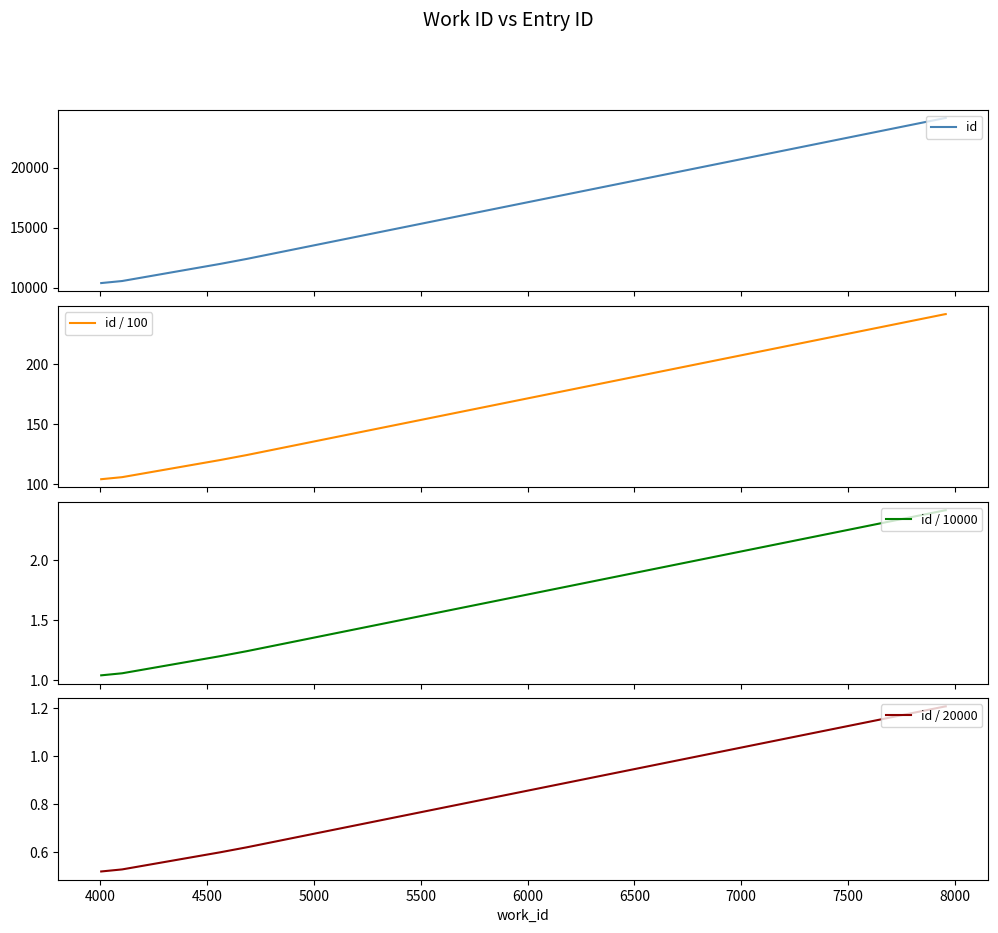

True or false: id / 10000 and id / 20000 intersect in this chart.

False